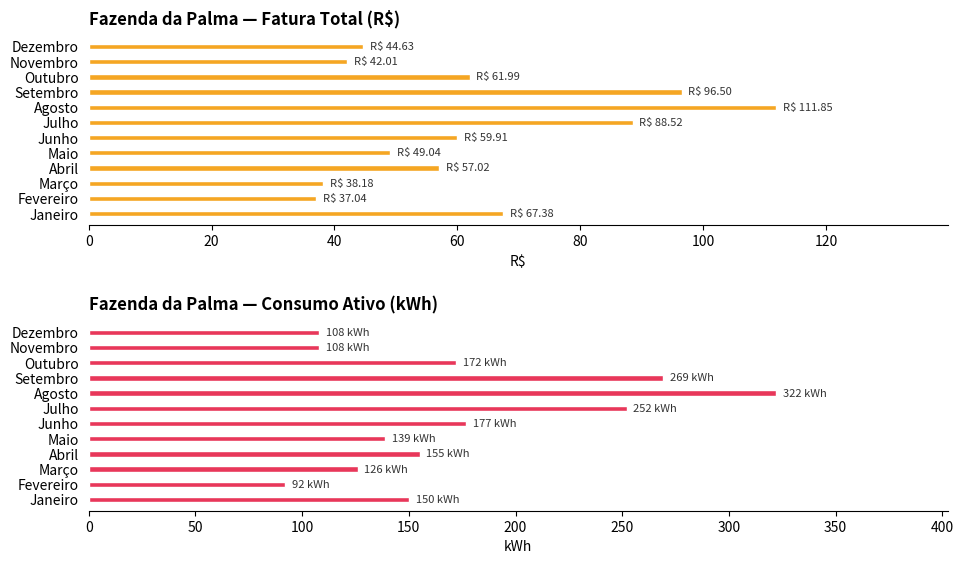

Rank the series by their maximum value, from highest to lowest.

Consumo Ativo (kWh), Fatura Total (R$)